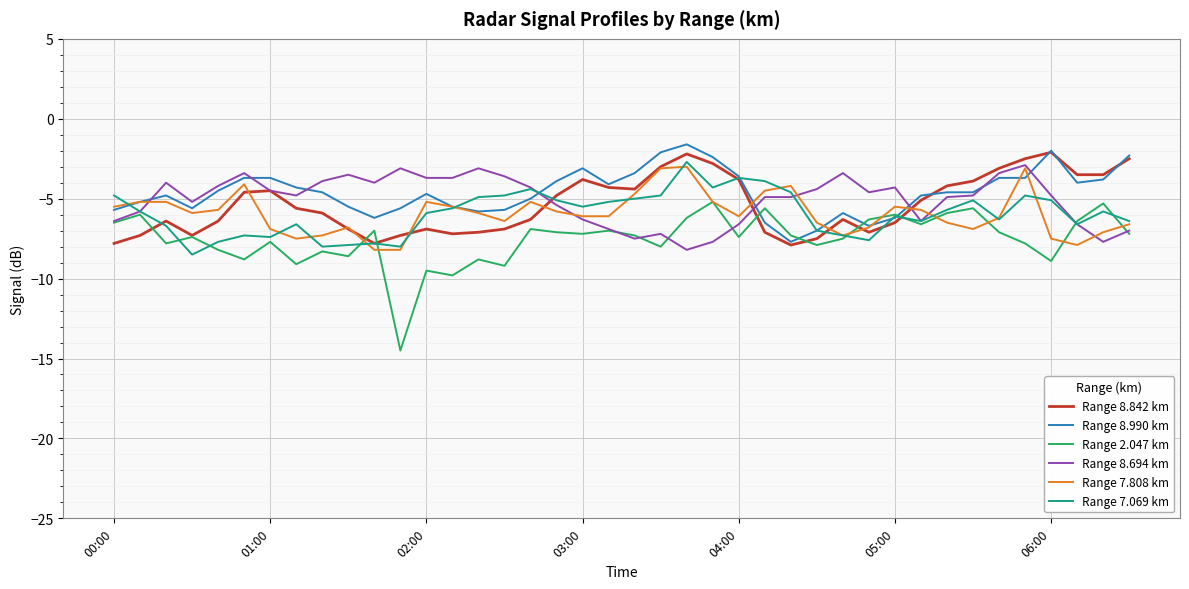

Which series has the widest spread of values?

Range 2.047 km